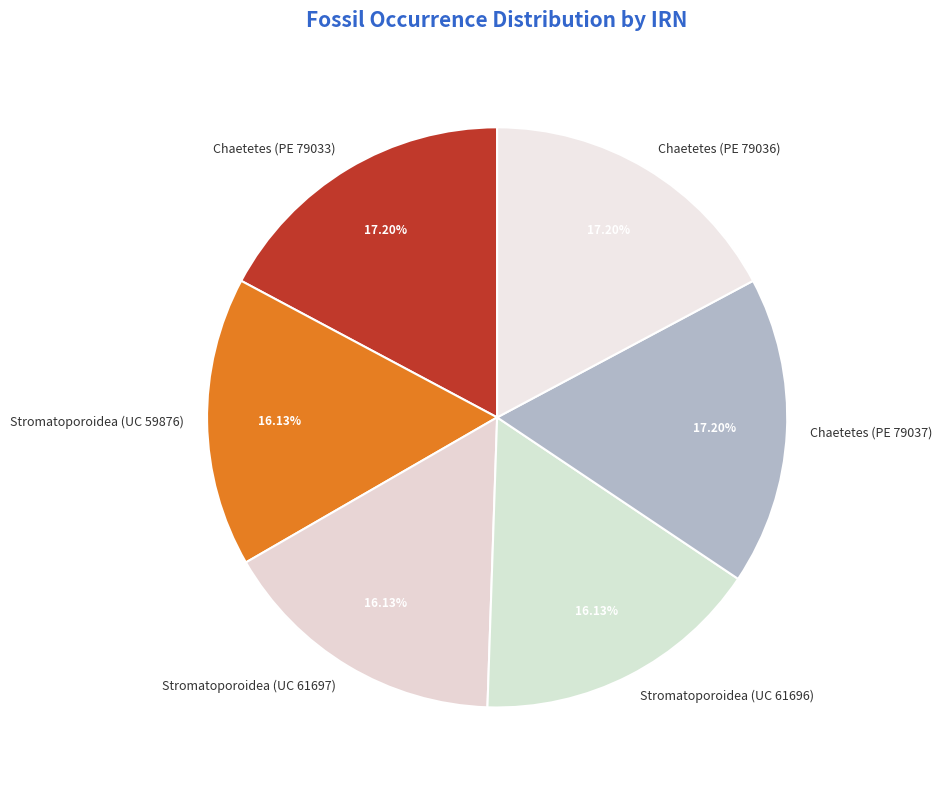

The Stromatoporoidea (UC 61697) slice represents 16% of the pie. True or false?

True